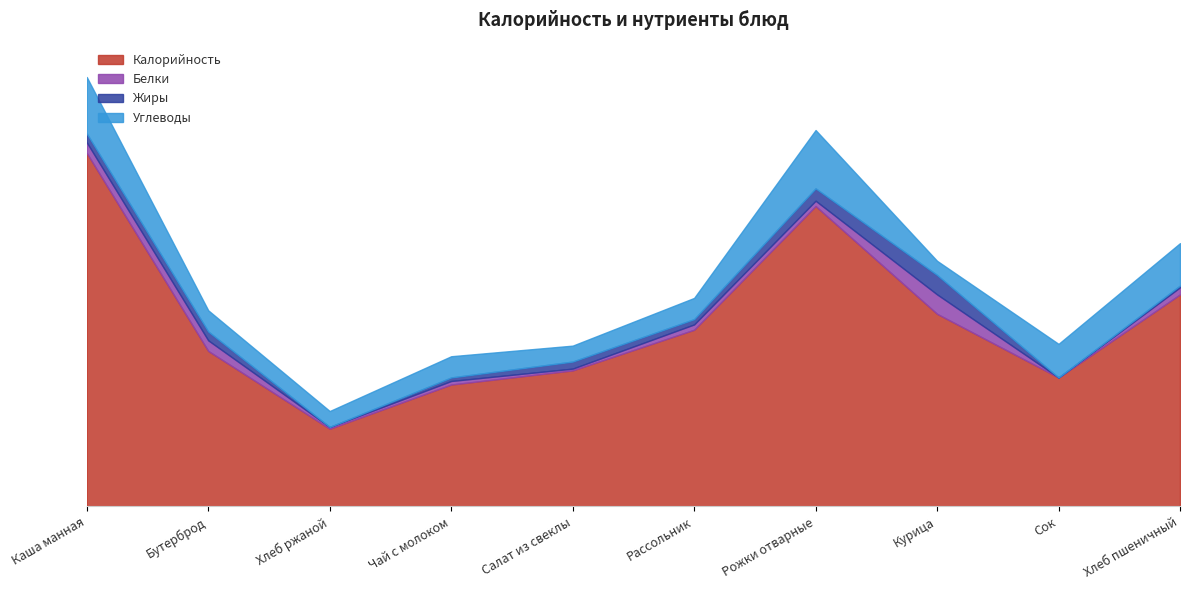

What is the difference between the Углеводы values at Салат из свеклы and Рожки отварные?

24